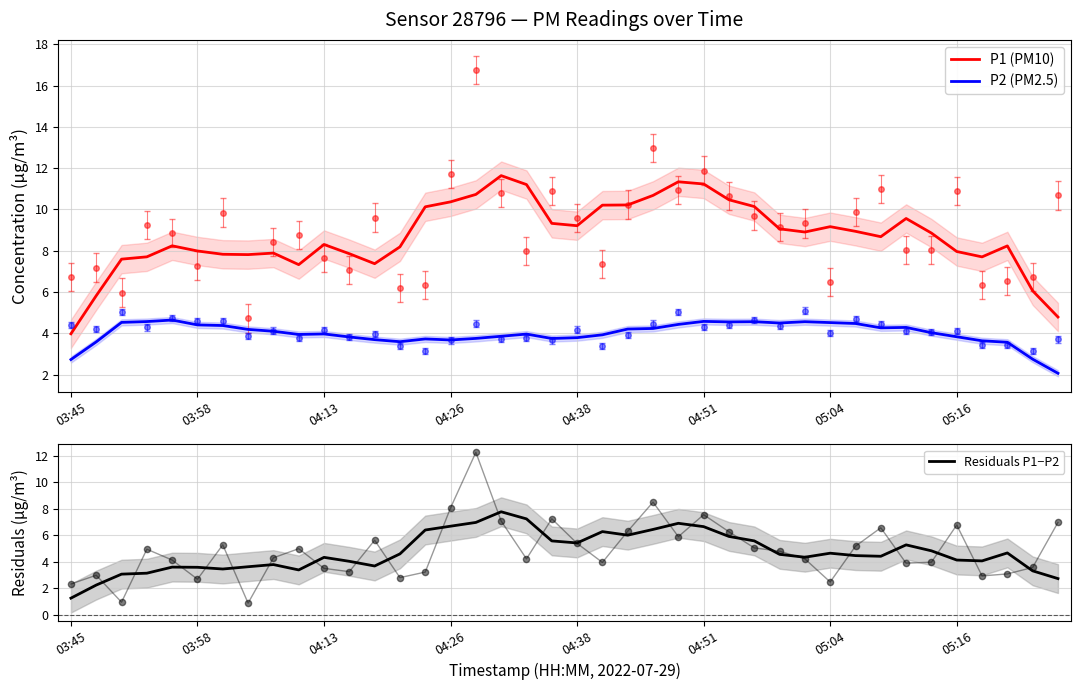

Which series reaches the minimum Y coordinate?

Residuals P1−P2